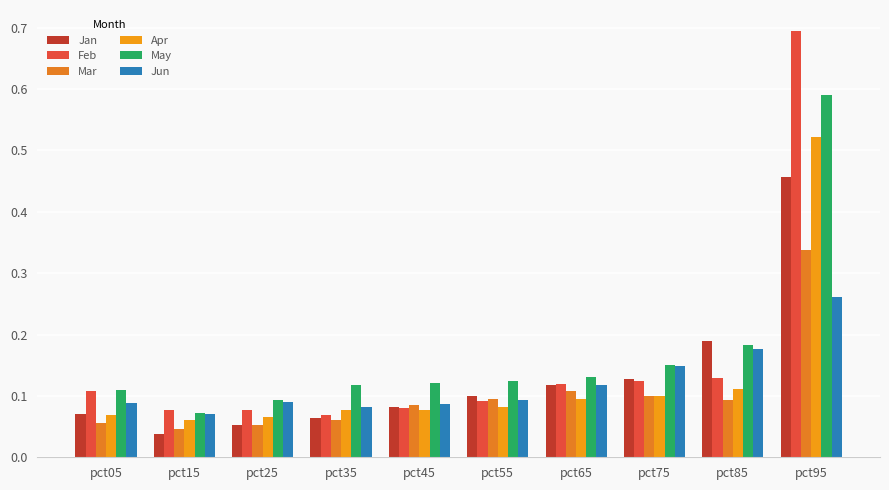

What is the sum of all May values?

1.7